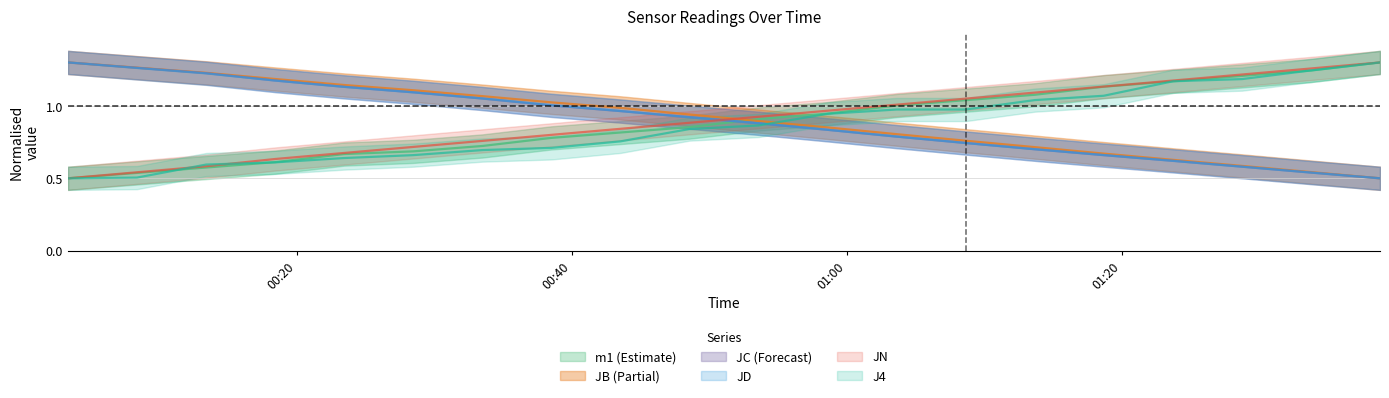

List the labels in order of JC value, largest first.

2018-08-12 00:03:22, 2018-08-12 00:08:23, 2018-08-12 00:13:25, 2018-08-12 00:18:26, 2018-08-12 00:23:27, 2018-08-12 00:28:28, 2018-08-12 00:33:30, 2018-08-12 00:38:31, 2018-08-12 00:43:32, 2018-08-12 00:48:33, 2018-08-12 00:53:35, 2018-08-12 00:58:36, 2018-08-12 01:03:37, 2018-08-12 01:08:38, 2018-08-12 01:13:40, 2018-08-12 01:18:41, 2018-08-12 01:23:43, 2018-08-12 01:28:44, 2018-08-12 01:33:45, 2018-08-12 01:38:46